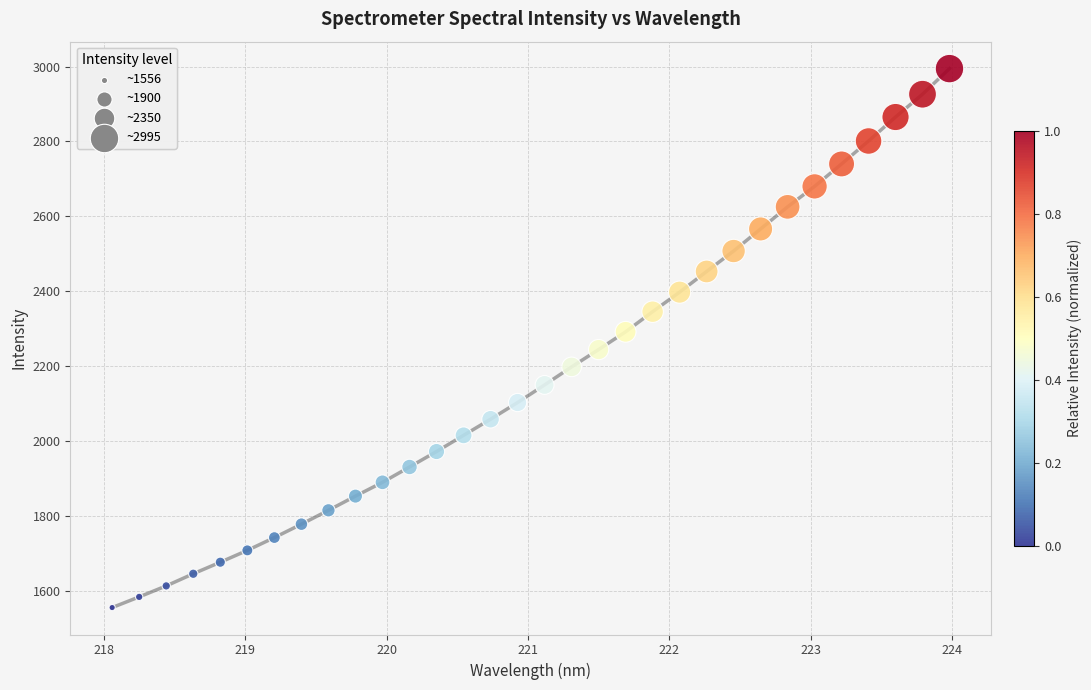

What is the range of Y values (max minus min)?

1438.7